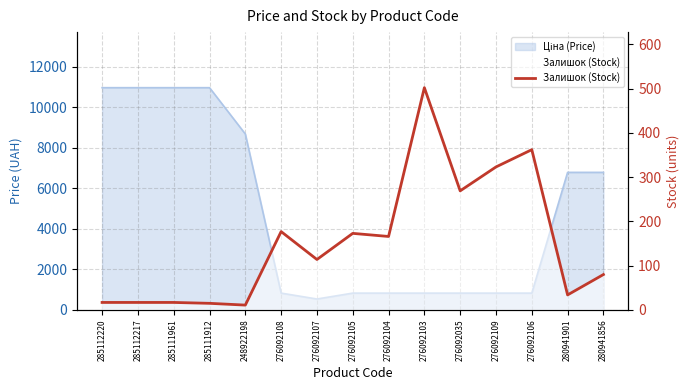

What is the smallest value displayed?

11